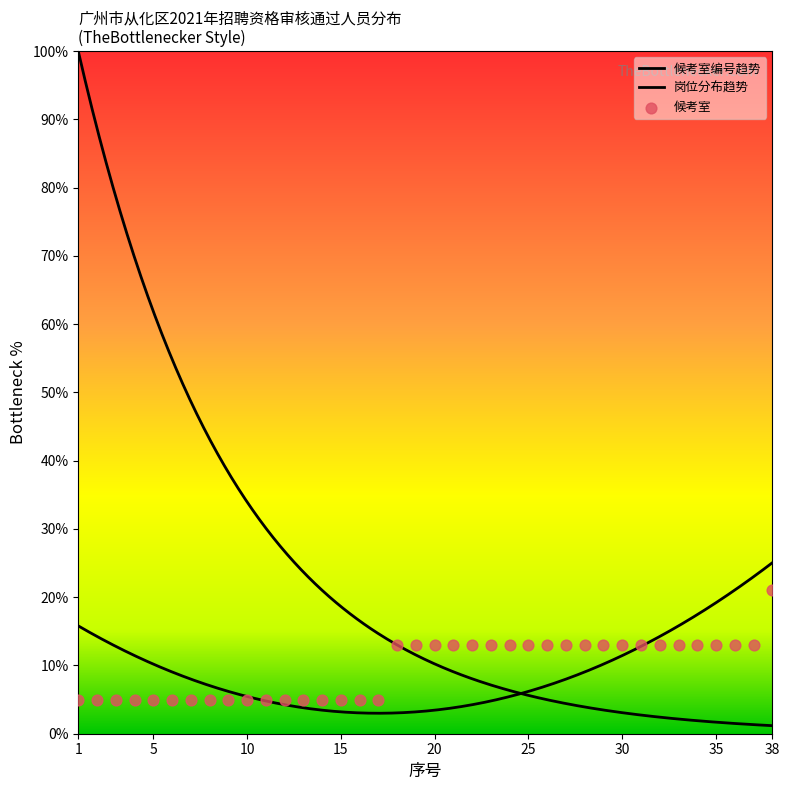

Approximately how many times larger is the value at 28 compared to 23?

1.0